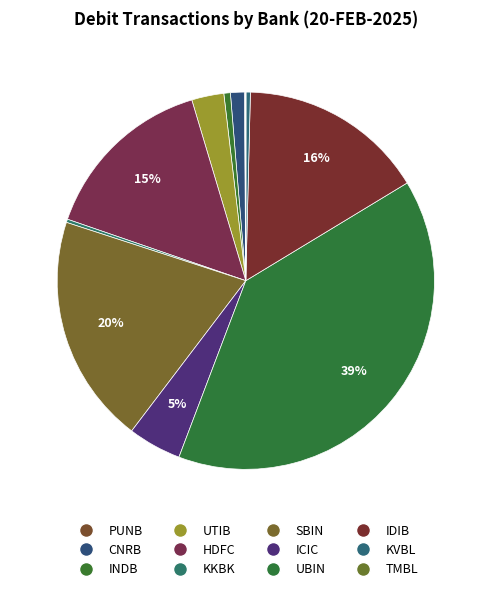

How many segments does this pie chart have?

12